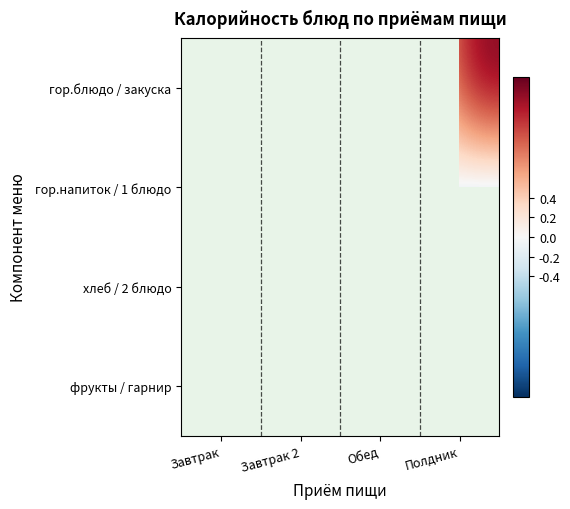

What is the sum of the гор.блюдо / закуска values at Завтрак and Завтрак 2?

0.3